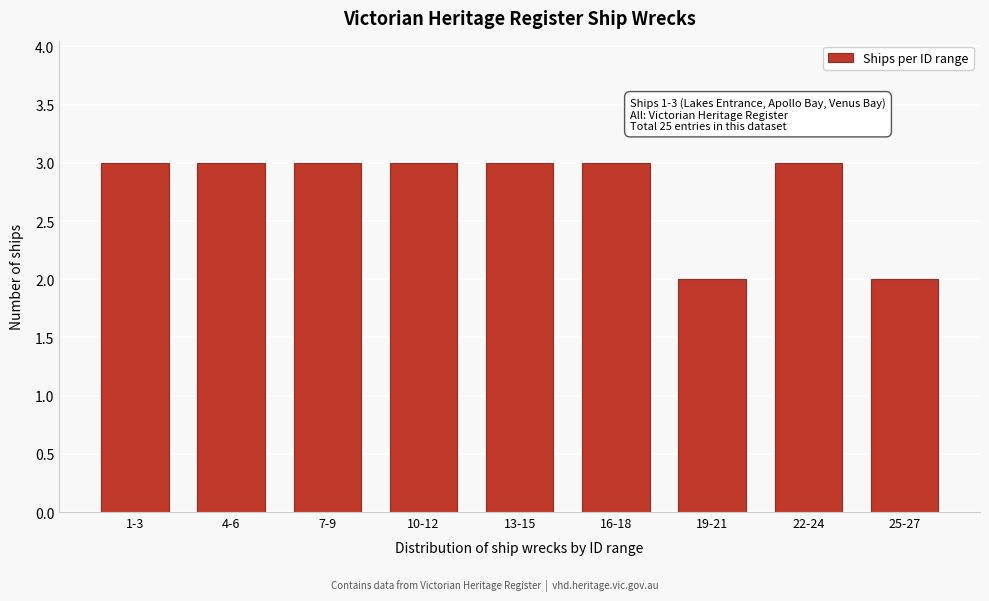

Reading left to right, transcribe all the data shown in this chart.

3	3	3	3	3	3	2	3	2